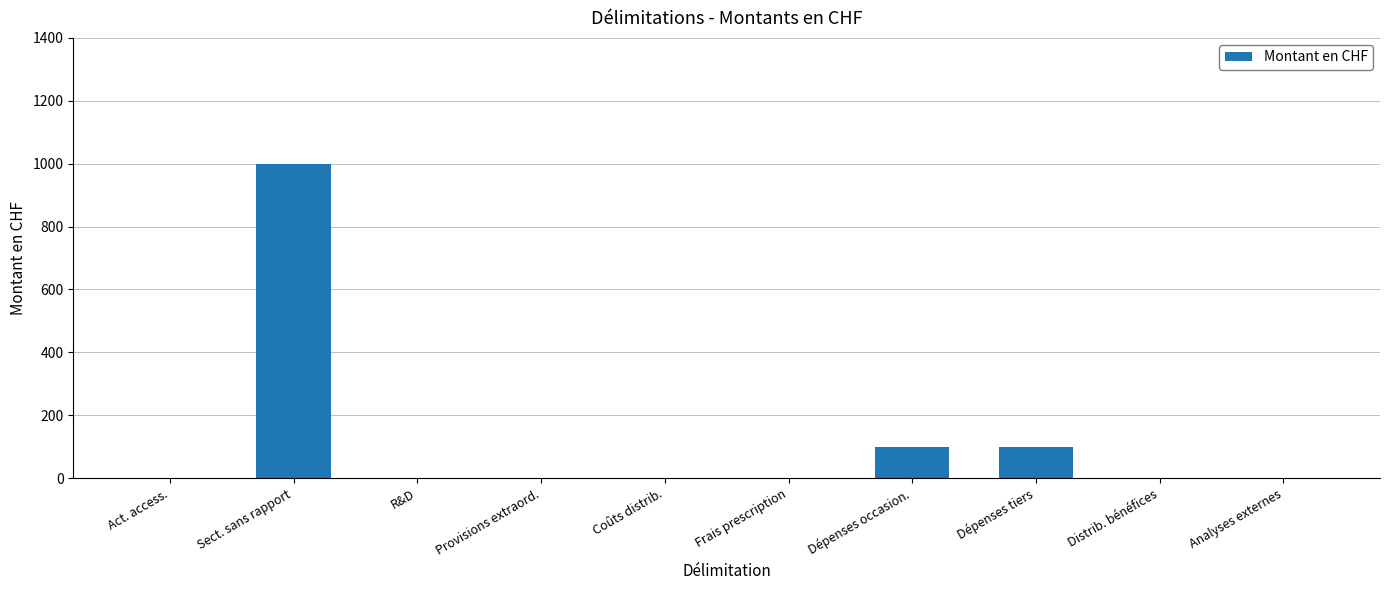

What is the change in value from Coûts distrib. to Dépenses occasion.?

+100